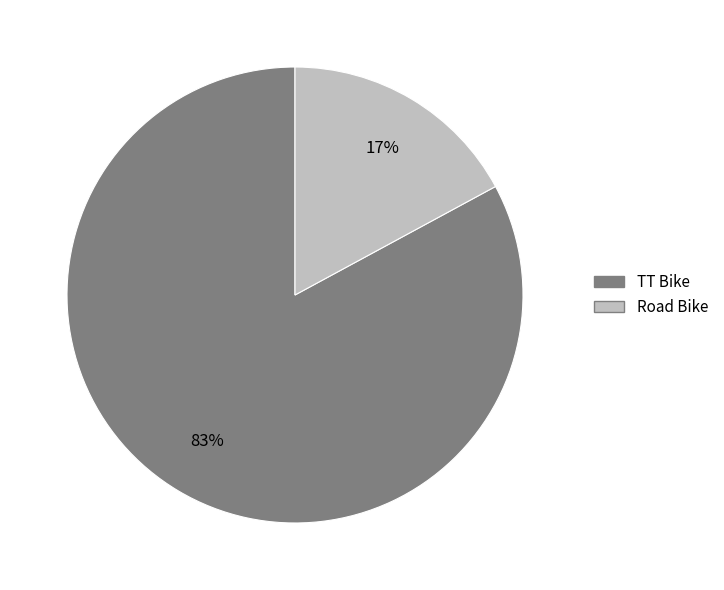

Between TT Bike and Road Bike, which is larger?

TT Bike